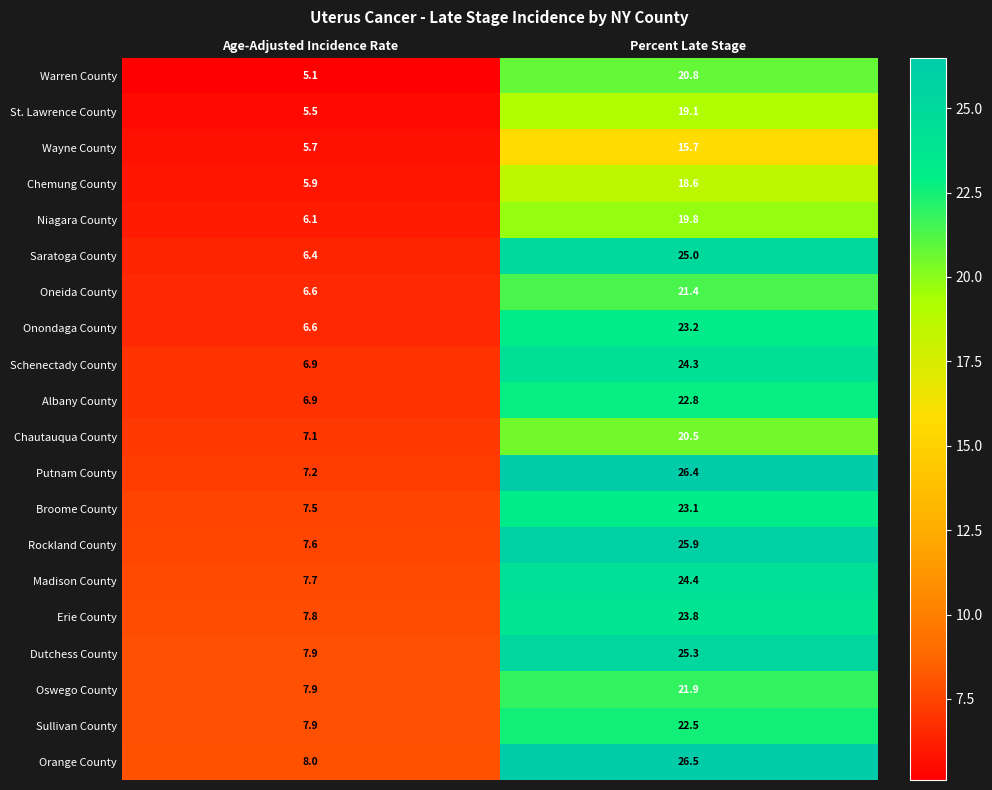

What is the maximum value for Erie County?

23.8